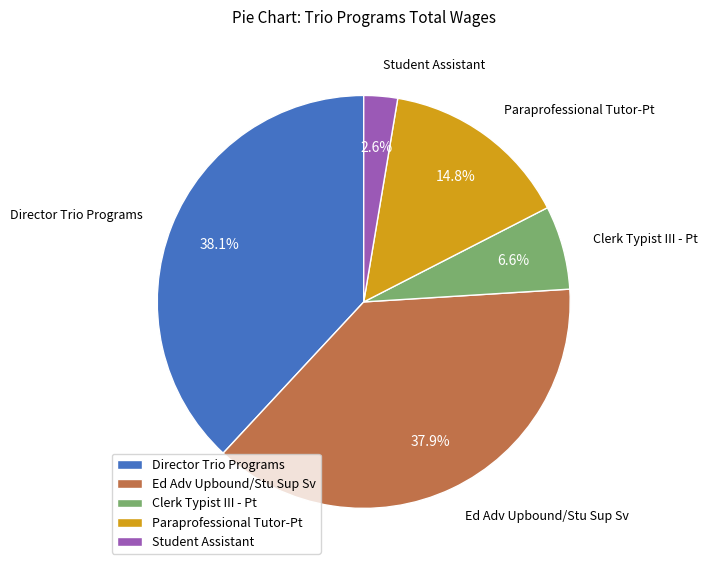

To the nearest percent, what is the combined percentage of Clerk Typist III - Pt and Ed Adv Upbound/Stu Sup Sv?

44%